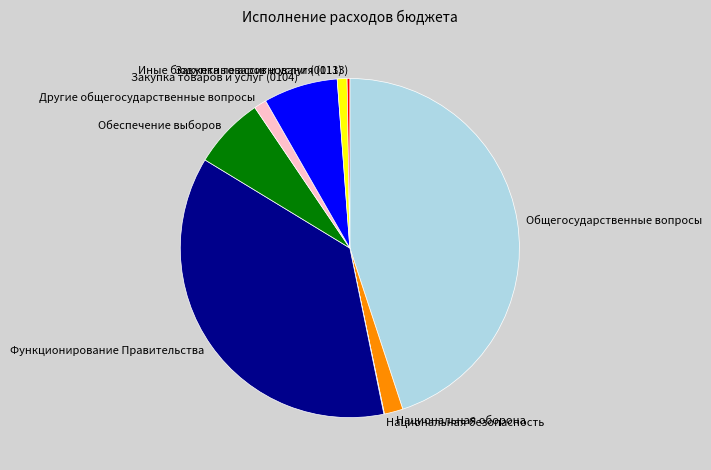

Which has a higher value, Обеспечение выборов or Другие общегосударственные вопросы?

Обеспечение выборов